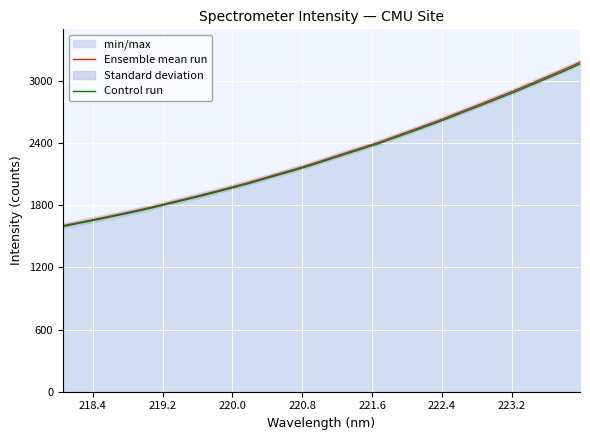

List the series in order of their peak value, highest first.

Ensemble mean run, Control run